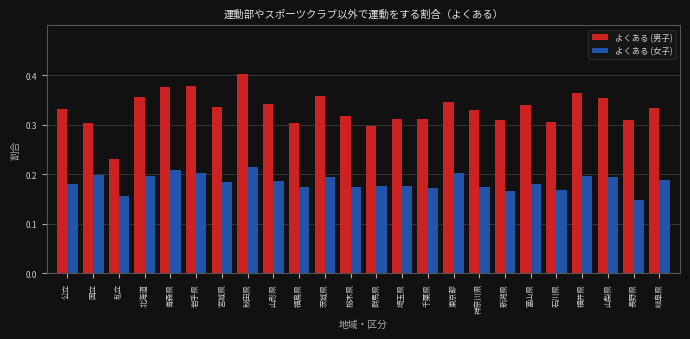

List the series in order of their peak value, highest first.

よくある (男子), よくある (女子)